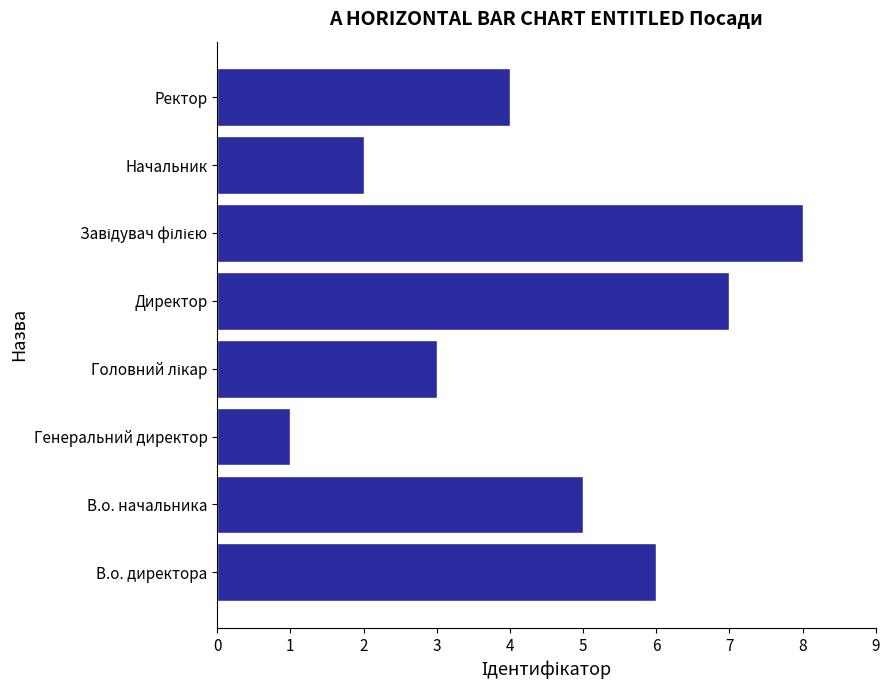

What is the difference between the maximum and minimum values?

7